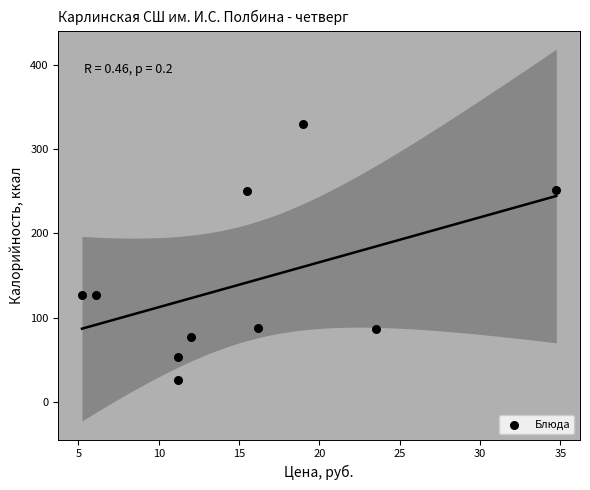

What is the average Y value?

141.4